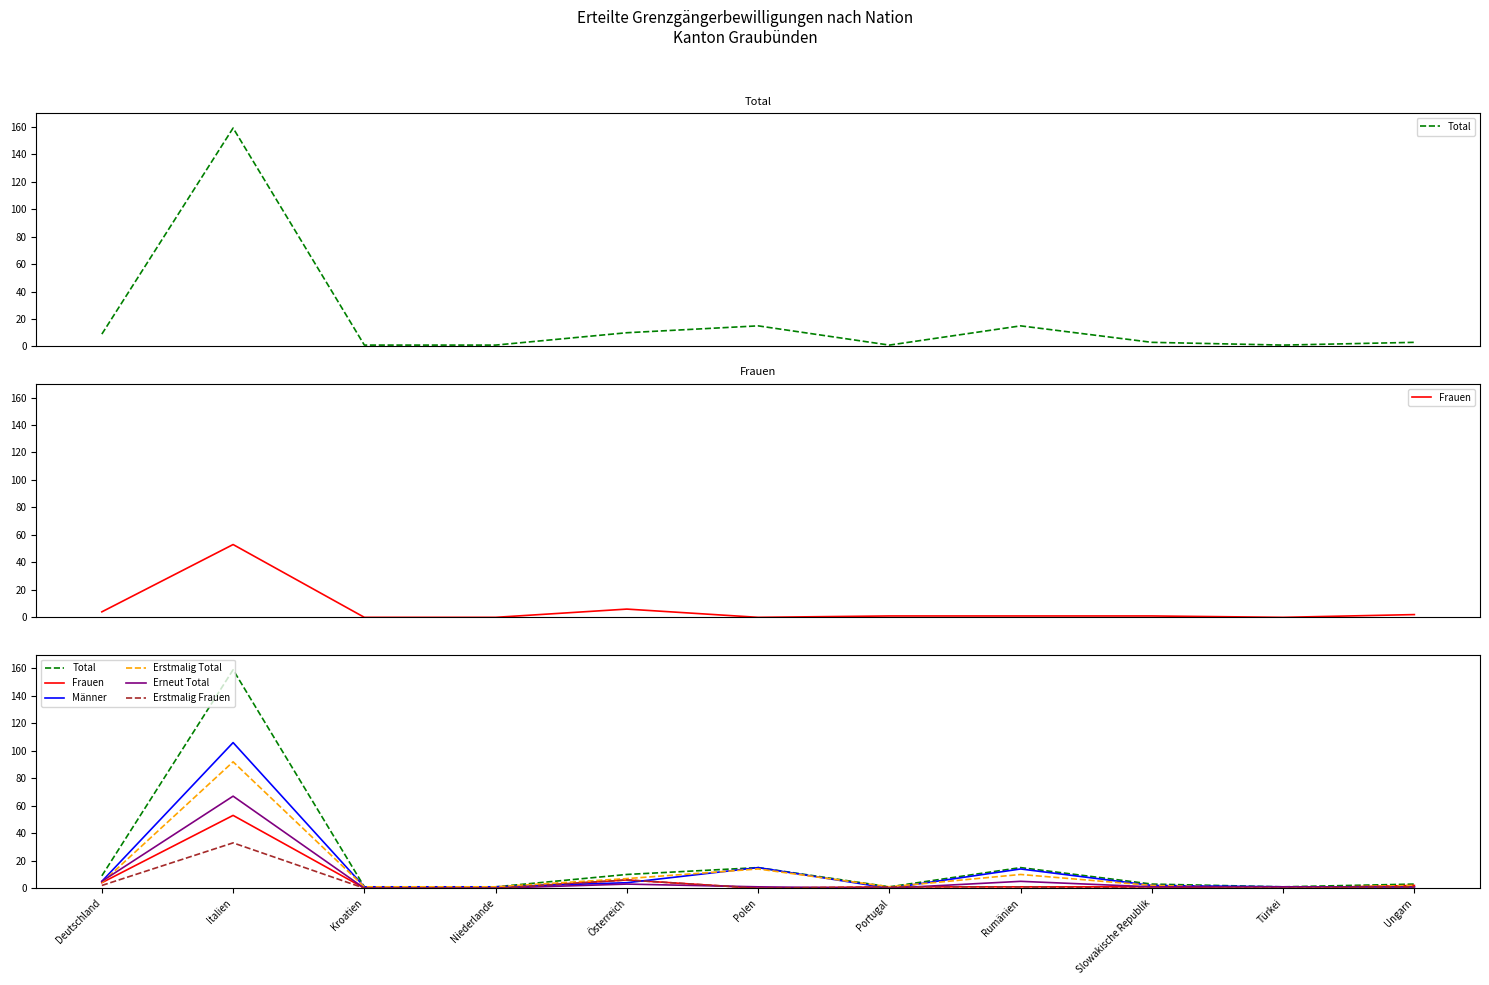

What is the value of the Erneut Total point at the 10th from the left?

1